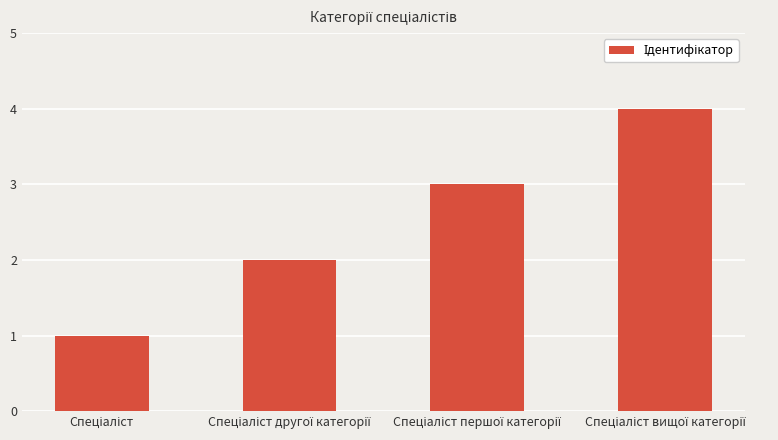

What is the difference between the maximum and minimum values?

3